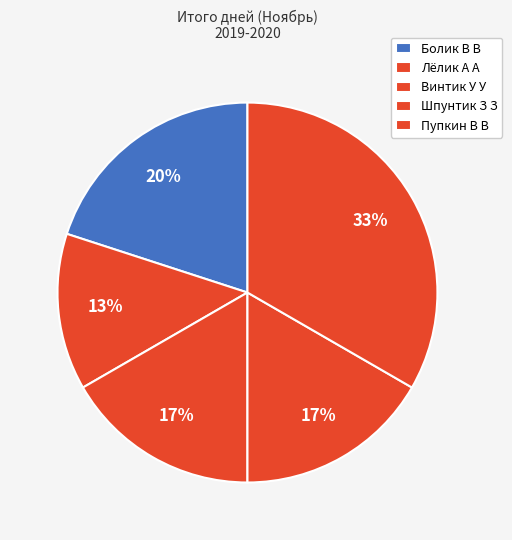

Does Пупкин В В represent more than half of the total?

No